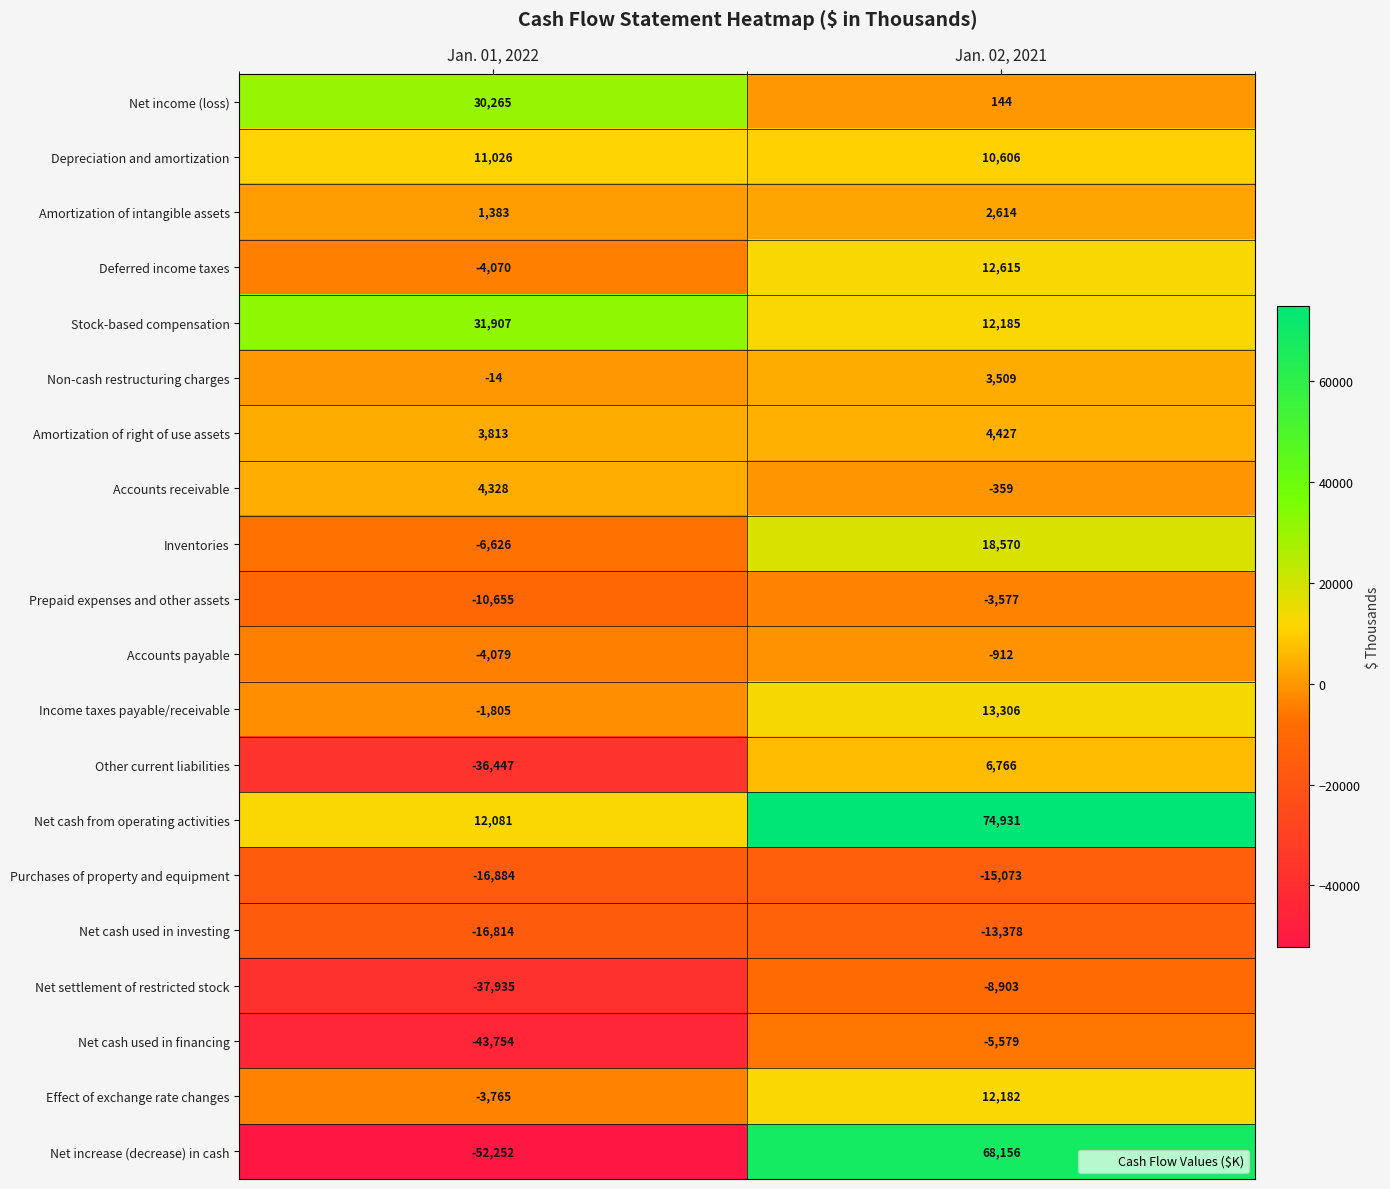

What is the difference between the maximum and minimum values in the Deferred income taxes series?

16685